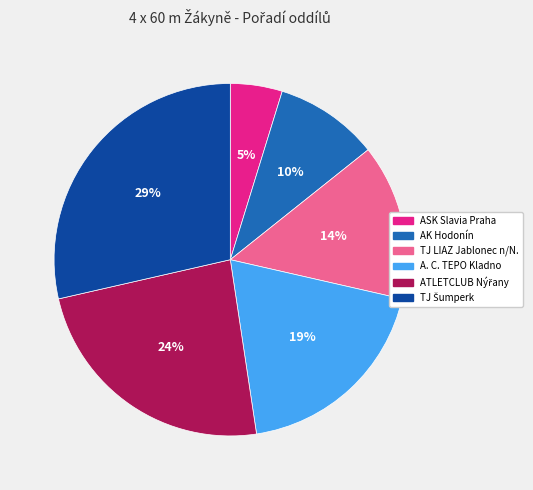

Is the sum of AK Hodonín and TJ LIAZ Jablonec n/N. greater than half?

No